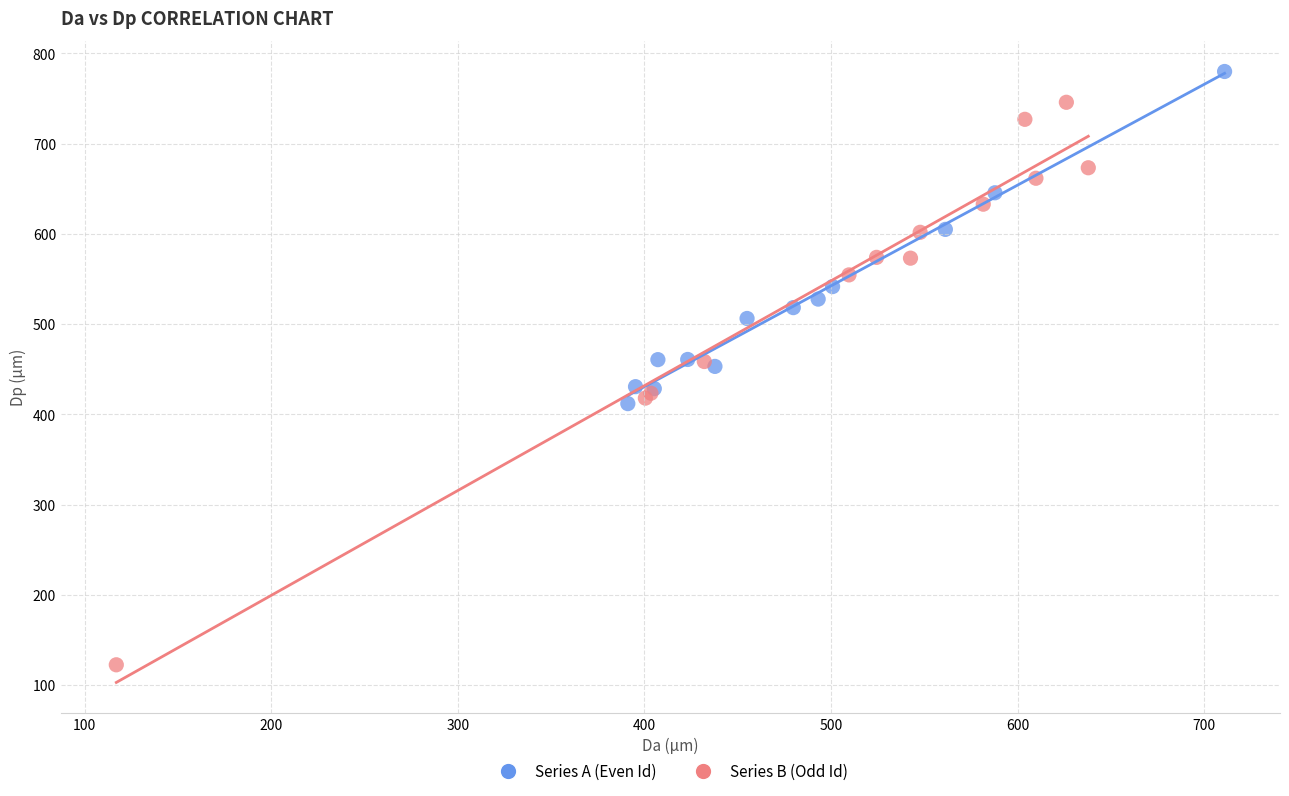

Which series reaches the maximum Y coordinate?

Series A (Even Id)